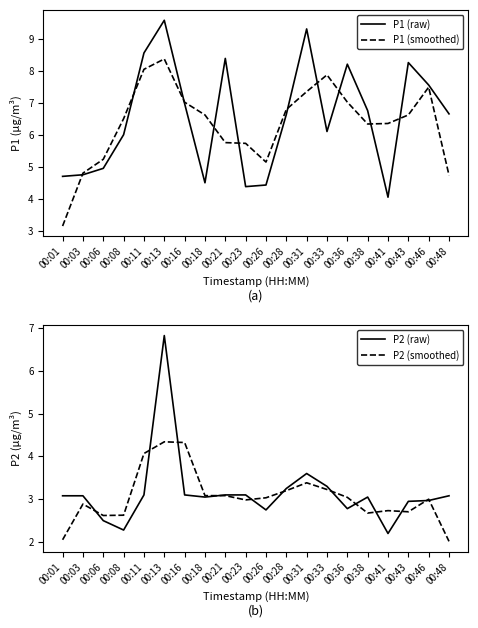

At how many categories does at least one series exceed 4?

20